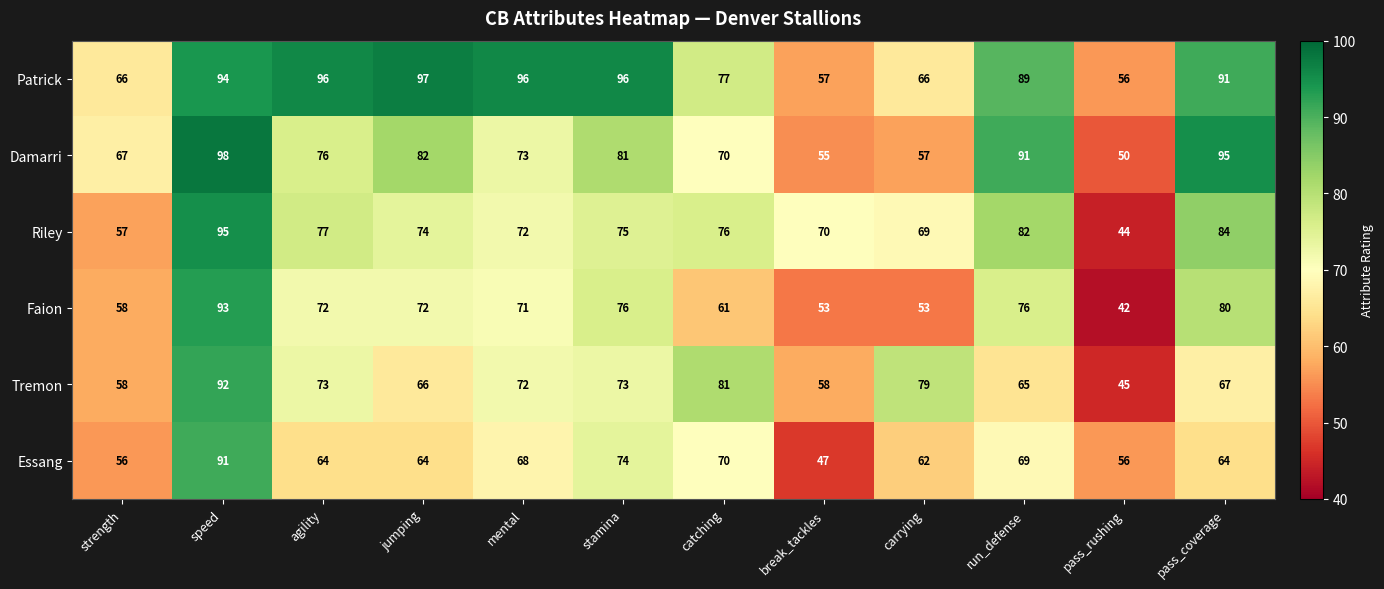

The value of Patrick at carrying is 66. True or false?

True